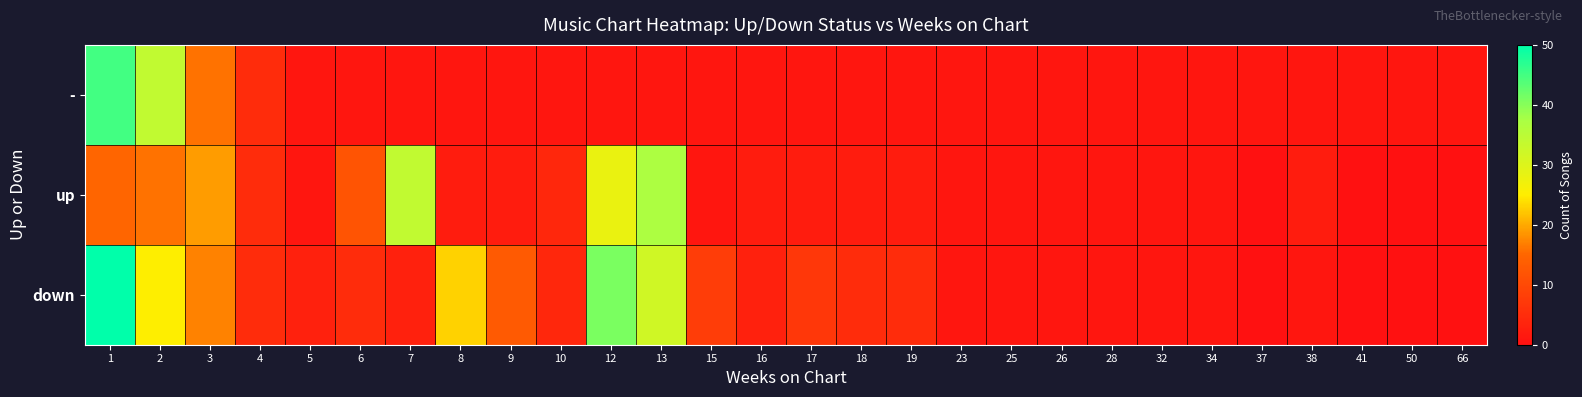

List the series in order of their overall mean, highest first.

down, up, -